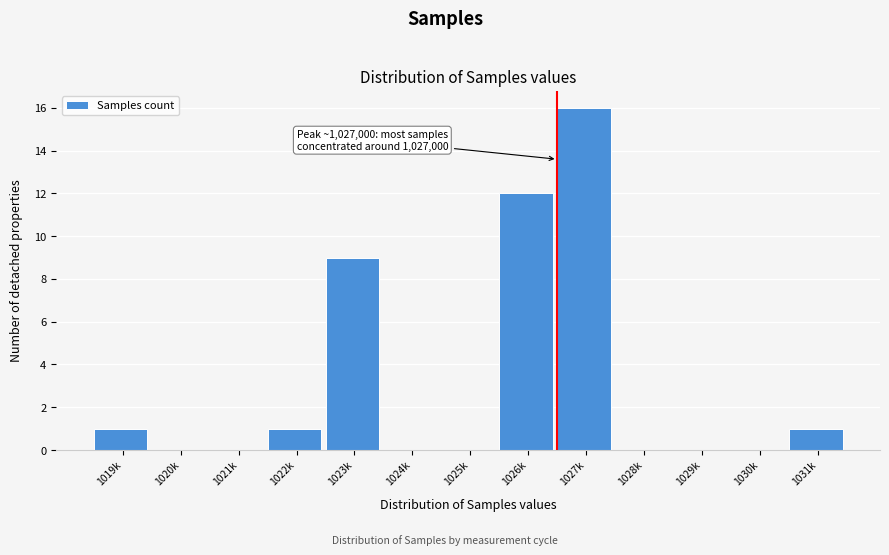

Reading right to left, list all the values displayed in this chart.

1031k=1	1030k=0	1029k=0	1028k=0	1027k=16	1026k=12	1025k=0	1024k=0	1023k=9	1022k=1	1021k=0	1020k=0	1019k=1